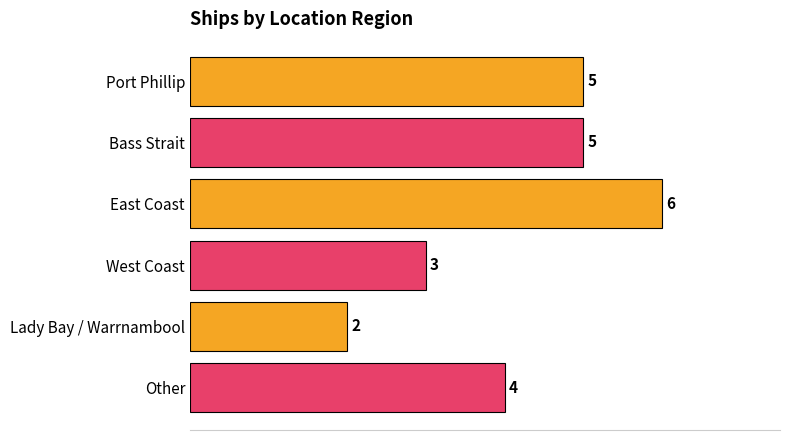

What is the average value?

4